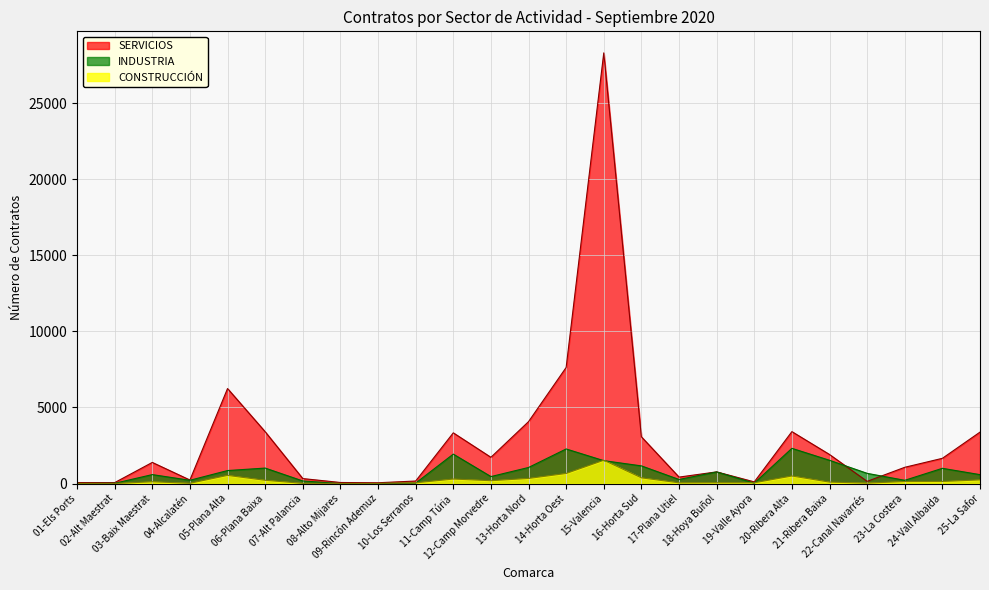

Does the chart have visible grid lines?

Yes